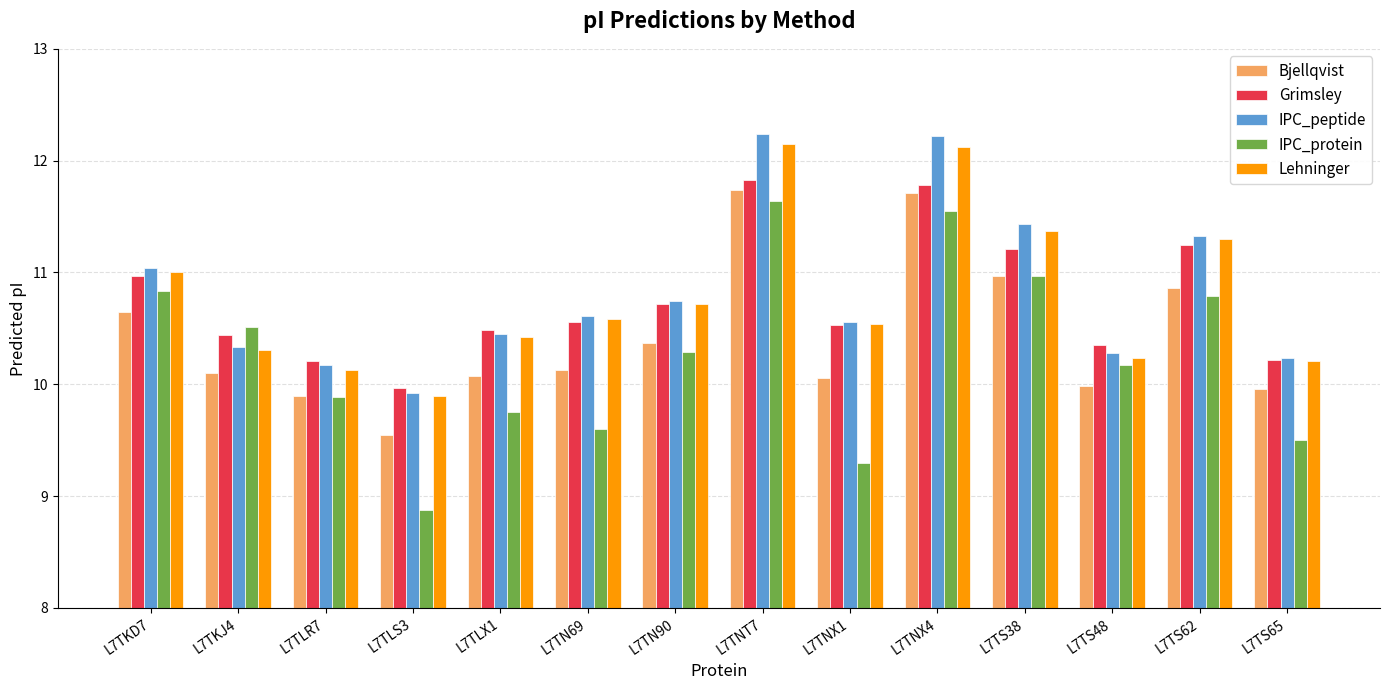

How many groups of bars are there?

14